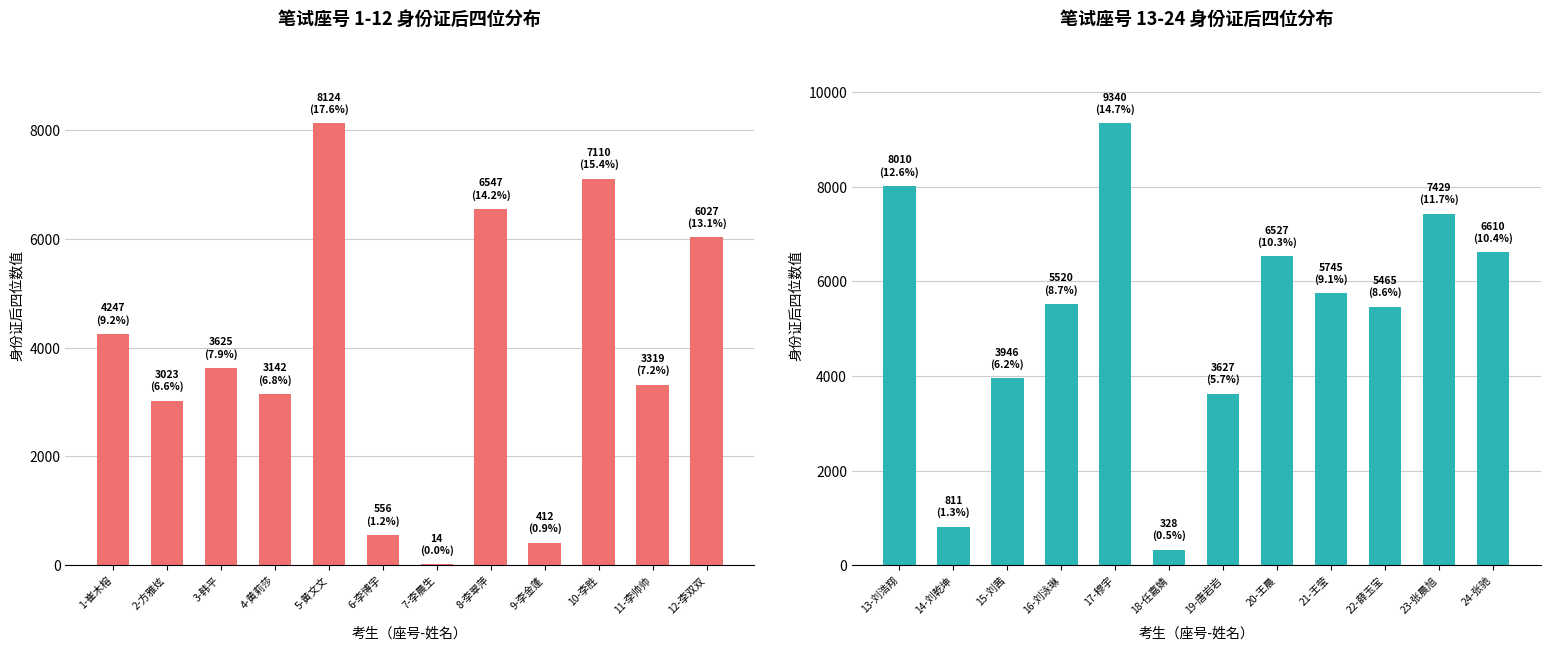

List the series in order of their peak value, highest first.

奇数座号, 偶数座号